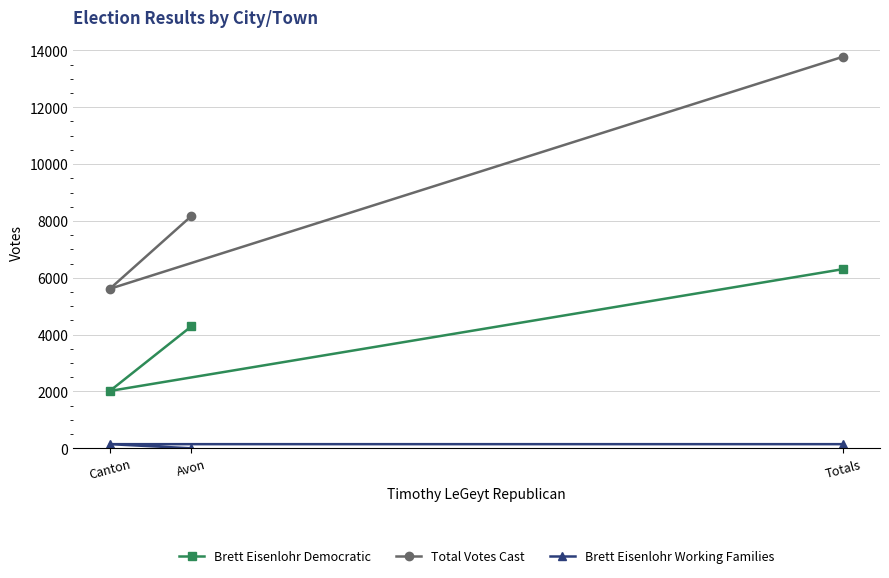

What is the difference between the highest and lowest values at Totals?

13637